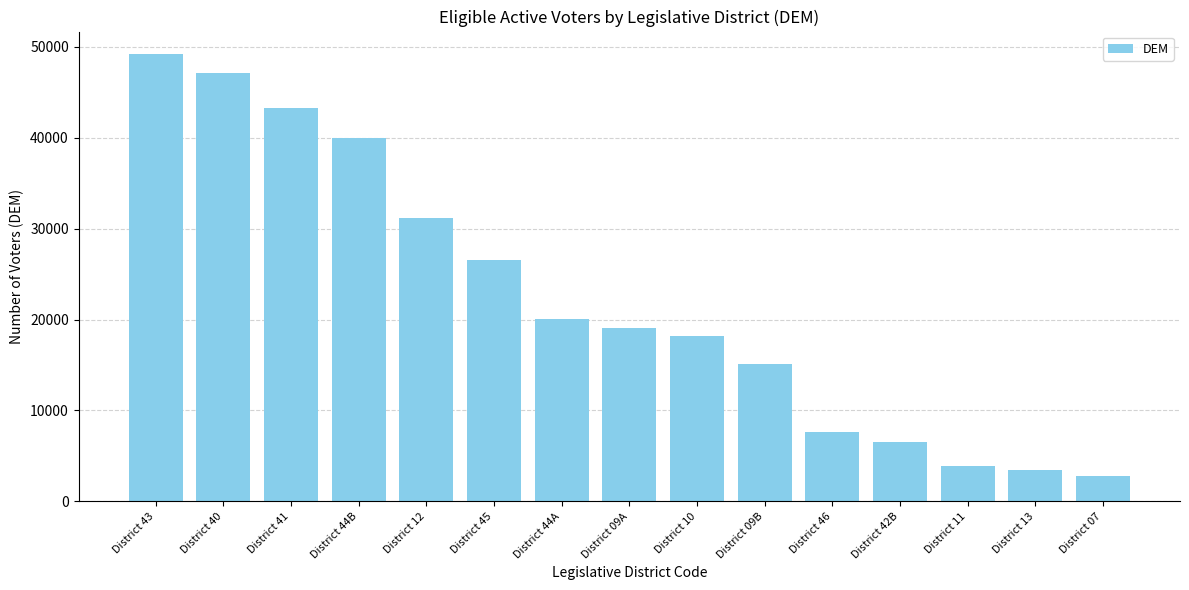

How many categories are shown in the chart?

15